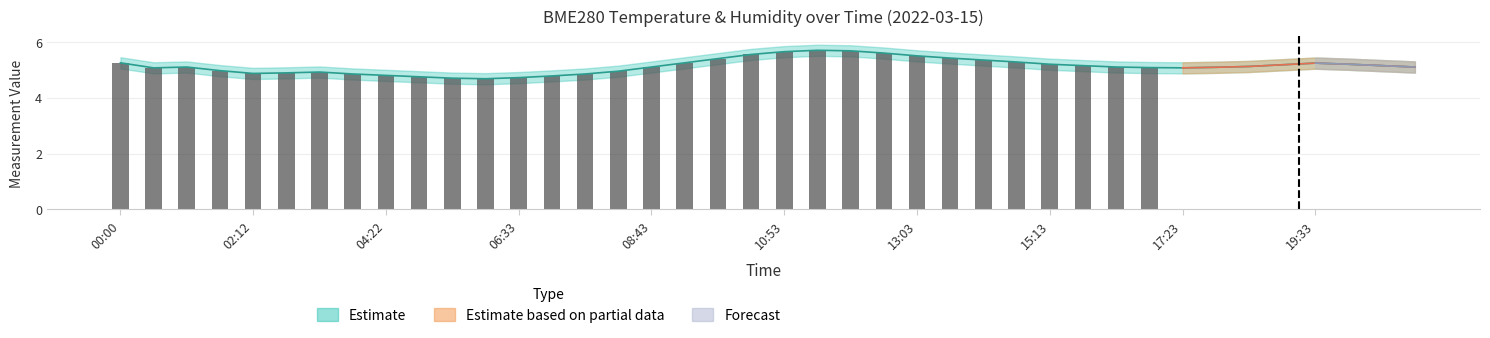

How many bars are there in total?

32